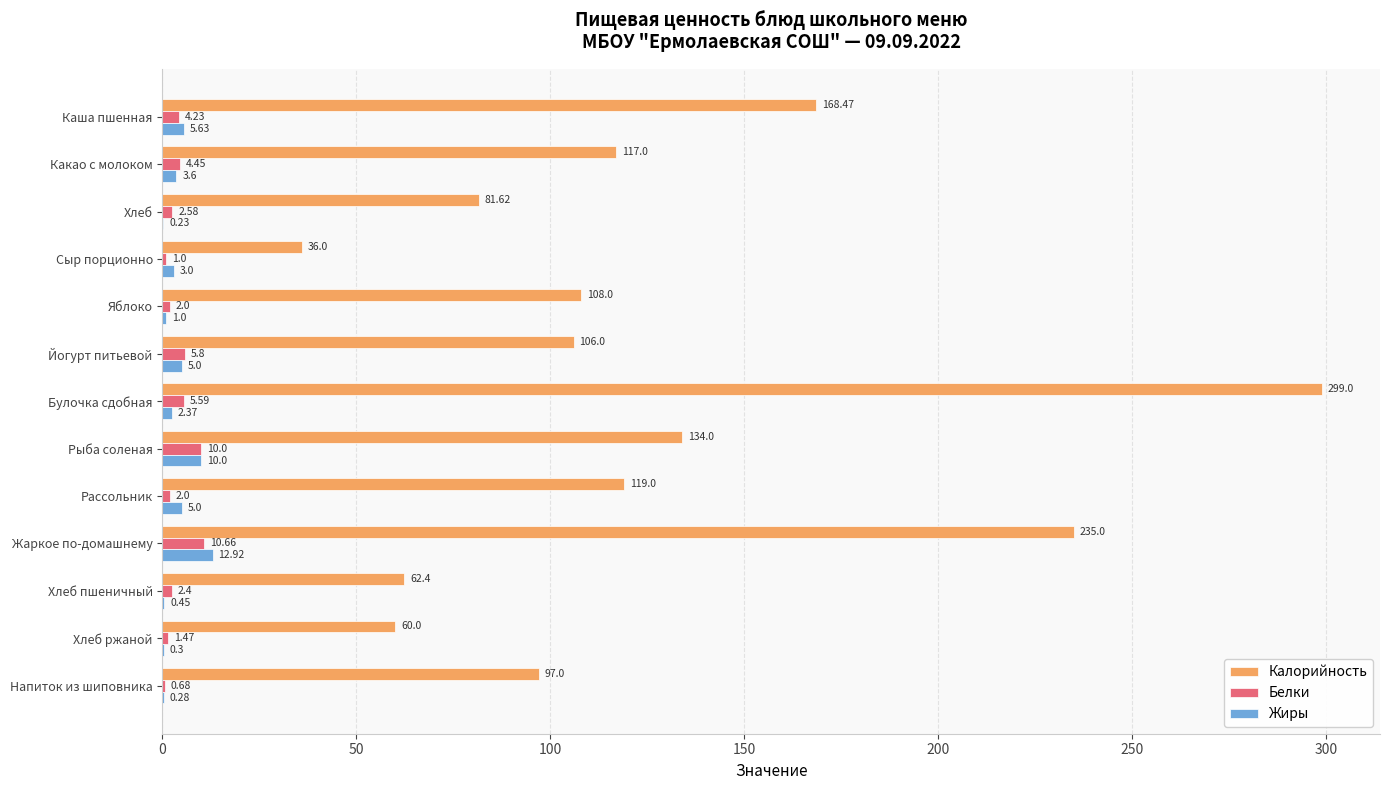

At which label is Жиры closest to 6?

Каша пшенная